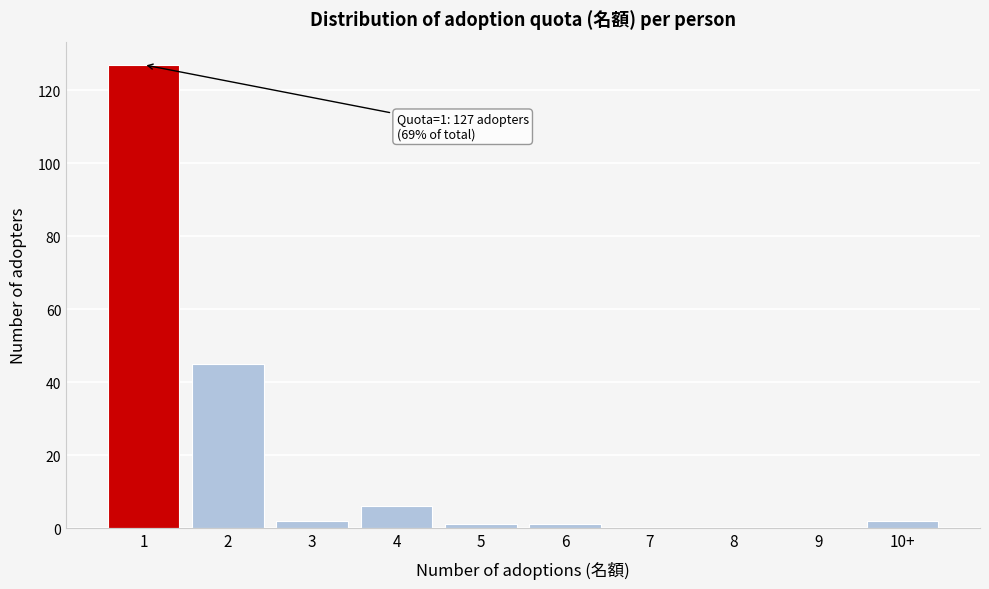

Reading left to right, transcribe all the data shown in this chart.

1=127	2=45	3=2	4=6	5=1	6=1	7=0	8=0	9=0	10+=2